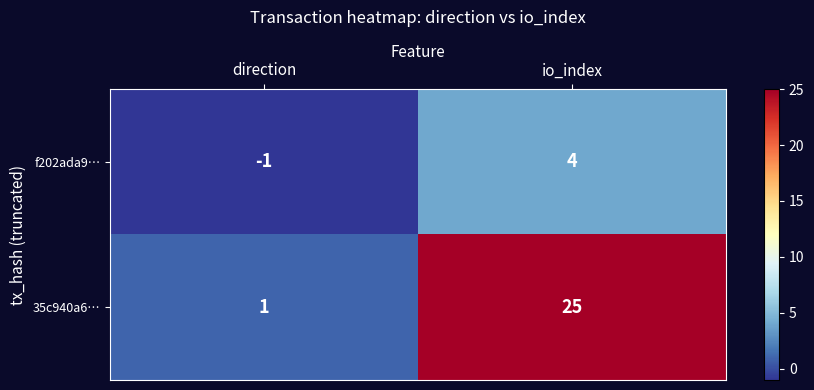

How many data points in f202ada9… are less than 4?

1